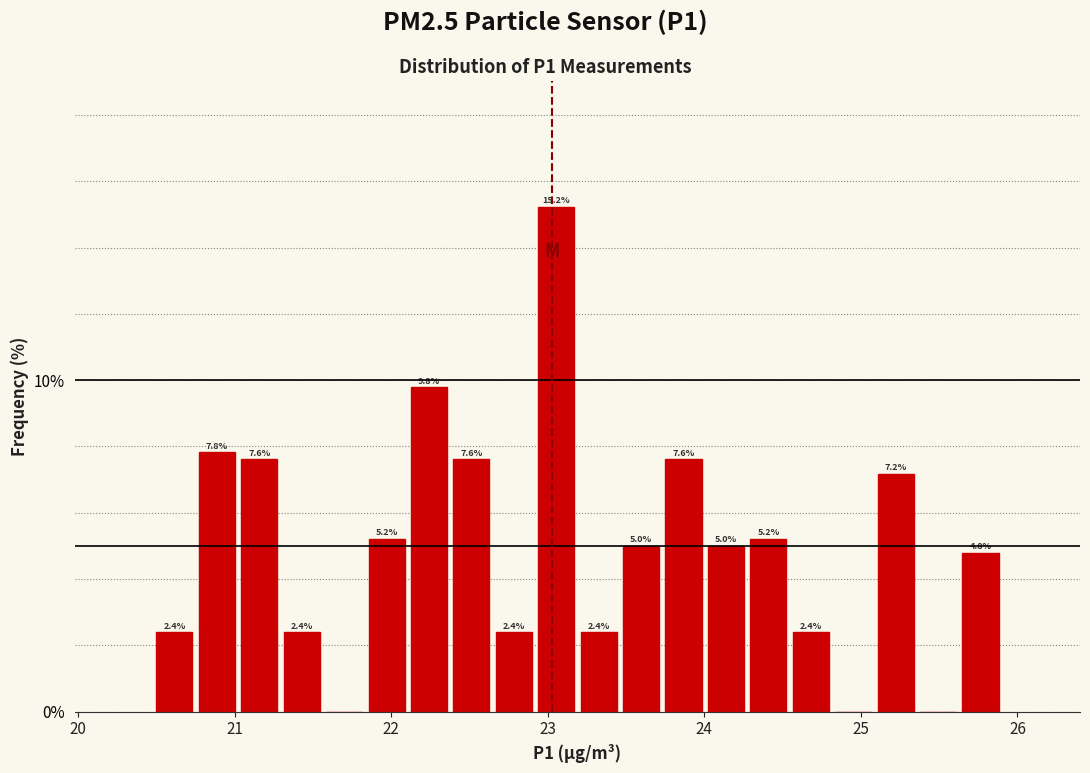

Read against the x-axis, roughly where is the centre of the tallest bar?

23.1